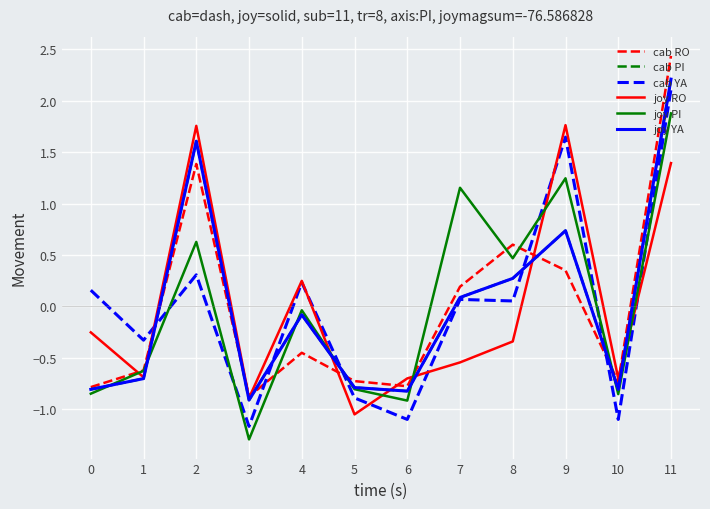

Reading left to right, list all the values displayed in this chart.

cab RO: 0=-0.8	1=-0.6	2=1.4	3=-0.9	4=-0.4	5=-0.7	6=-0.8	7=0.2	8=0.6	9=0.4	10=-0.7	11=2.4
cab PI: 0=-0.8	1=-0.7	2=1.6	3=-0.9	4=-0.1	5=-0.8	6=-0.8	7=0.1	8=0.3	9=0.7	10=-0.8	11=2.2
cab YA: 0=0.2	1=-0.3	2=0.3	3=-1.2	4=0.2	5=-0.9	6=-1.1	7=0.1	8=0.1	9=1.6	10=-1.1	11=2.1
joy RO: 0=-0.3	1=-0.7	2=1.8	3=-0.9	4=0.2	5=-1.0	6=-0.7	7=-0.5	8=-0.3	9=1.8	10=-0.7	11=1.4
joy PI: 0=-0.8	1=-0.6	2=0.6	3=-1.3	4=-0.0	5=-0.8	6=-0.9	7=1.2	8=0.5	9=1.2	10=-0.9	11=1.9
joy YA: 0=-0.8	1=-0.7	2=1.6	3=-0.9	4=-0.1	5=-0.8	6=-0.8	7=0.1	8=0.3	9=0.7	10=-0.8	11=2.2